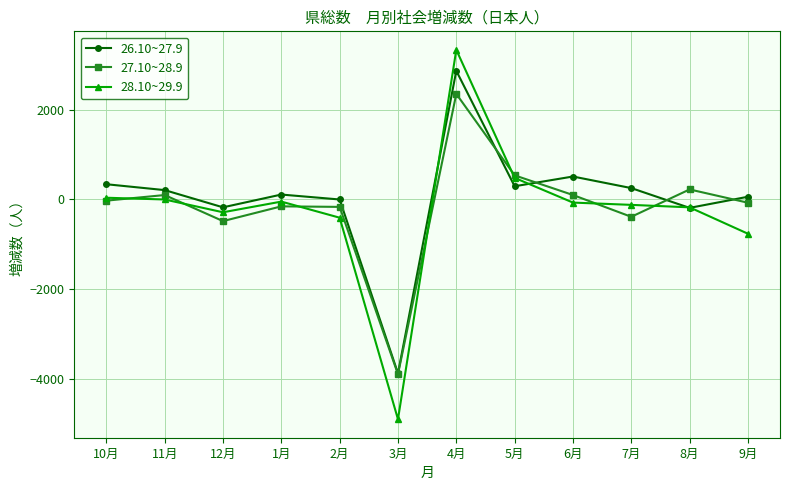

List the series in order of their peak value, highest first.

28.10~29.9, 26.10~27.9, 27.10~28.9